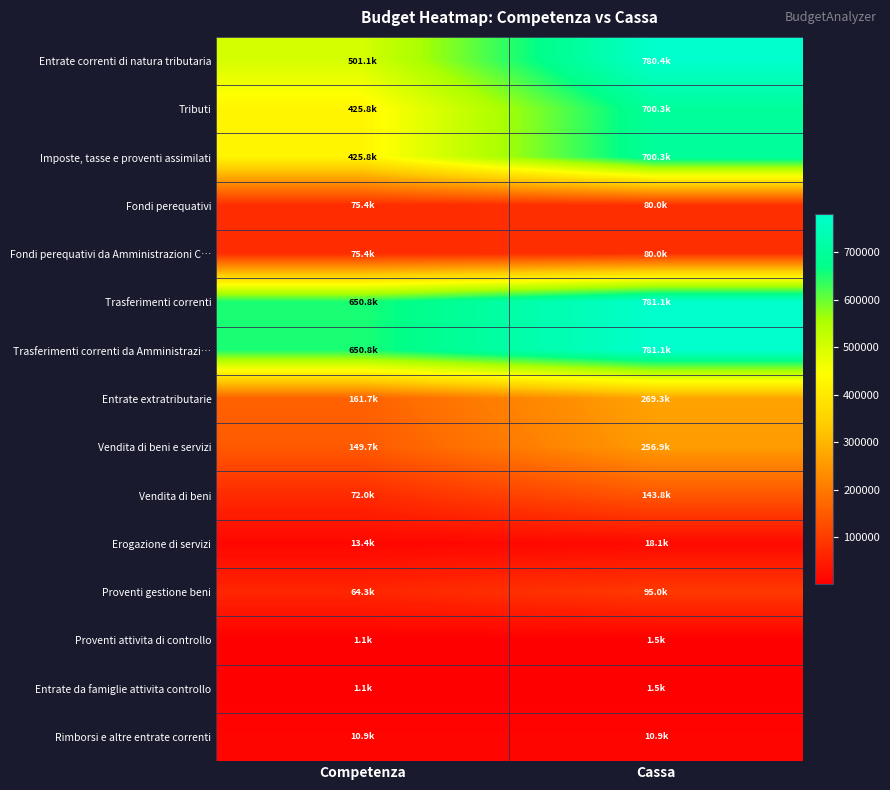

Reading left to right, extract all data points from this chart.

Entrate correnti di natura tributaria: Competenza=501146.2	Cassa=780374.4
Tributi: Competenza=425750.0	Cassa=700332.4
Imposte, tasse e proventi assimilati: Competenza=425750.0	Cassa=700332.4
Fondi perequativi: Competenza=75396.2	Cassa=80042.0
Fondi perequativi da Amministrazioni C…: Competenza=75396.2	Cassa=80042.0
Trasferimenti correnti: Competenza=650830.2	Cassa=781073.4
Trasferimenti correnti da Amministrazi…: Competenza=650830.2	Cassa=781073.4
Entrate extratributarie: Competenza=161728.0	Cassa=269328.9
Vendita di beni e servizi: Competenza=149678.0	Cassa=256878.9
Vendita di beni: Competenza=72000.0	Cassa=143766.6
Erogazione di servizi: Competenza=13400.0	Cassa=18083.8
Proventi gestione beni: Competenza=64278.0	Cassa=95028.5
Proventi attivita di controllo: Competenza=1100.0	Cassa=1500.0
Entrate da famiglie attivita controllo: Competenza=1100.0	Cassa=1500.0
Rimborsi e altre entrate correnti: Competenza=10950.0	Cassa=10950.0